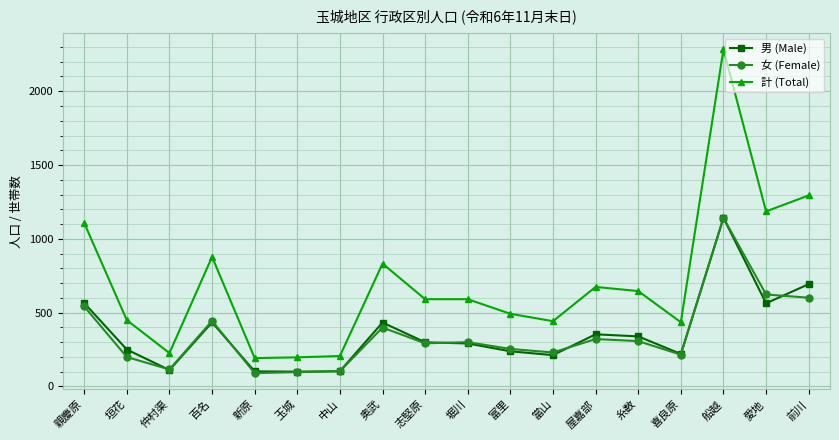

Which series has the largest range (max minus min)?

計 (Total)